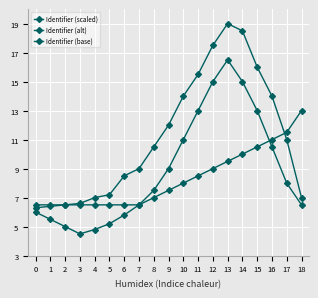

At which label does Identifier (base) first exceed 7?

9